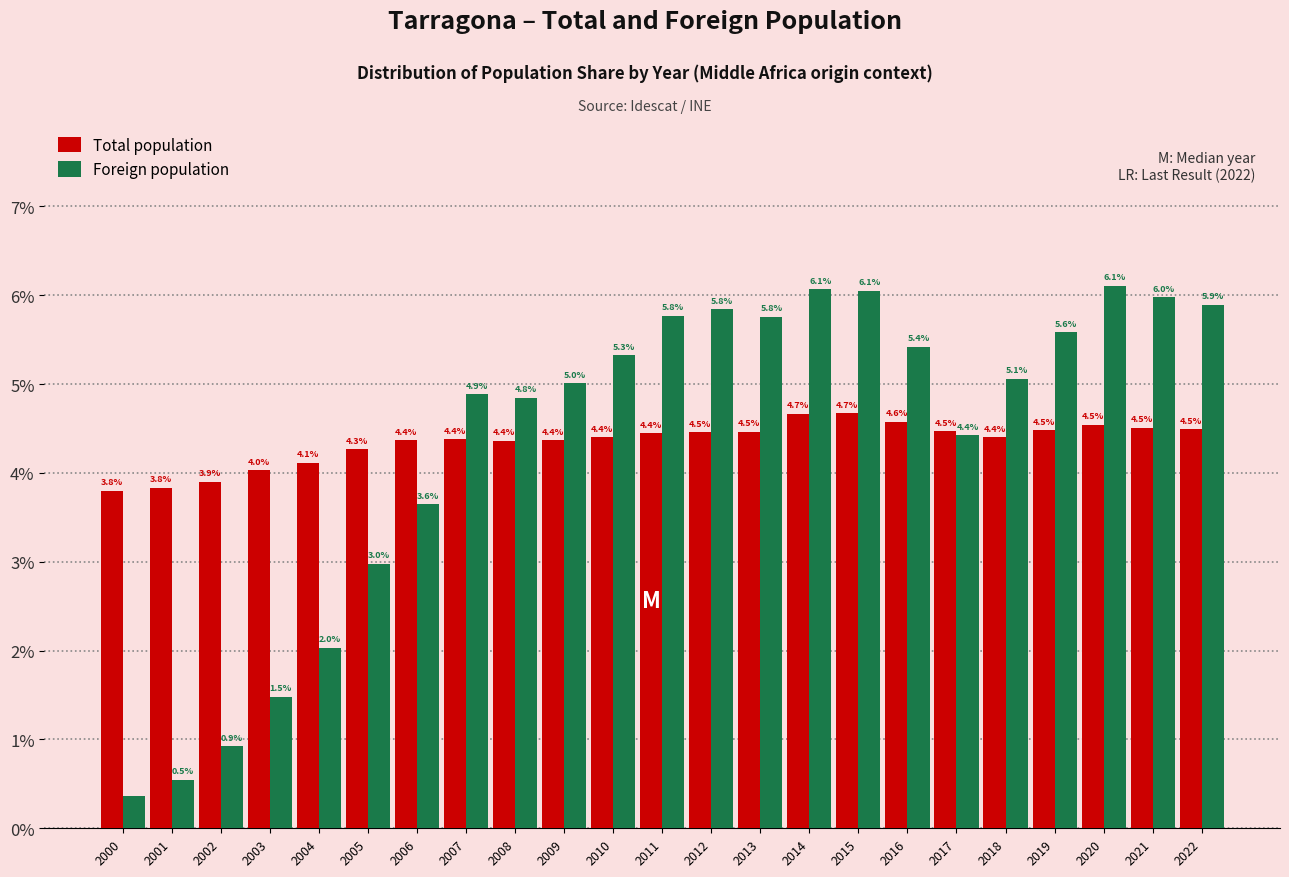

What value does the Total population series have at 2014?

4.7